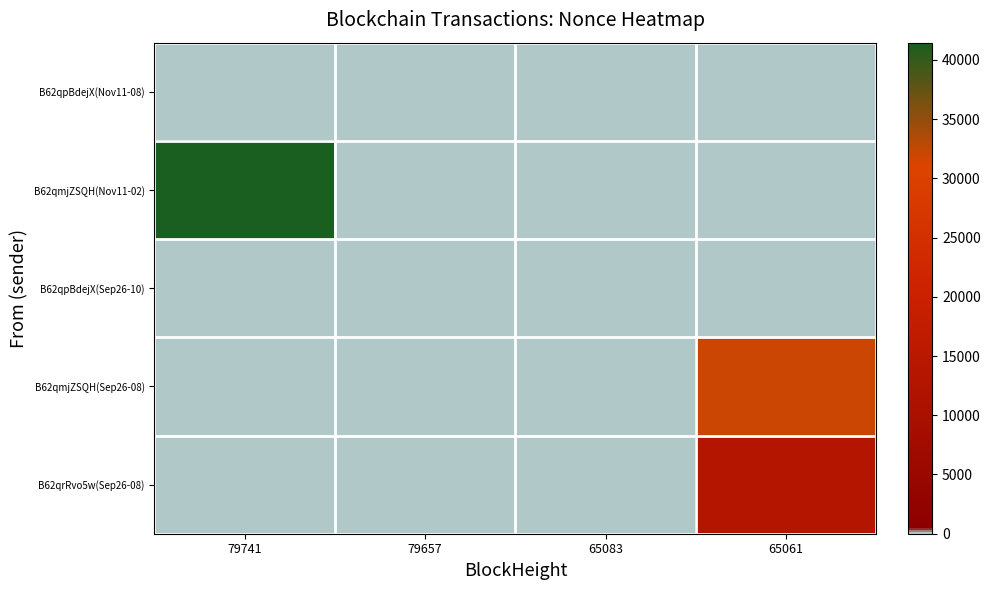

At 65083, list the series in order from smallest to largest.

B62qpBdejX(Nov11-08), B62qmjZSQH(Nov11-02), B62qpBdejX(Sep26-10), B62qmjZSQH(Sep26-08), B62qrRvo5w(Sep26-08)